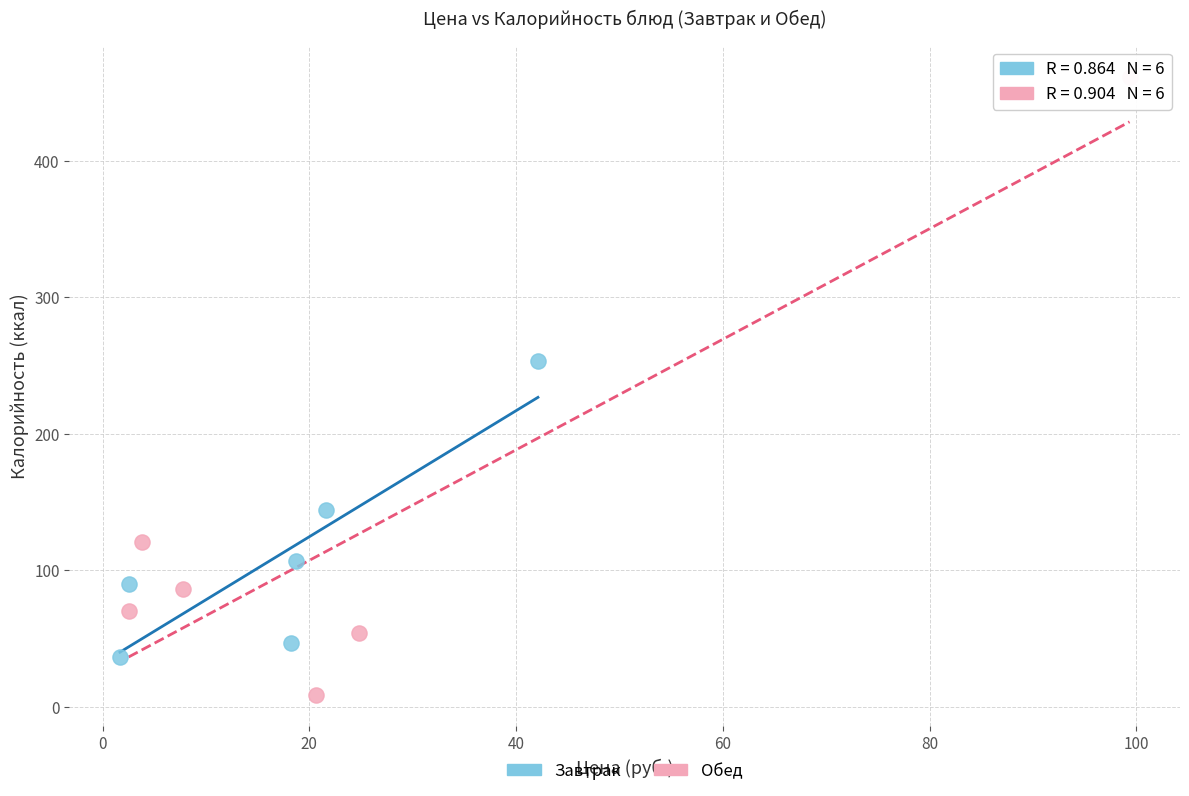

Which series has the largest Y range (max minus min)?

Обед